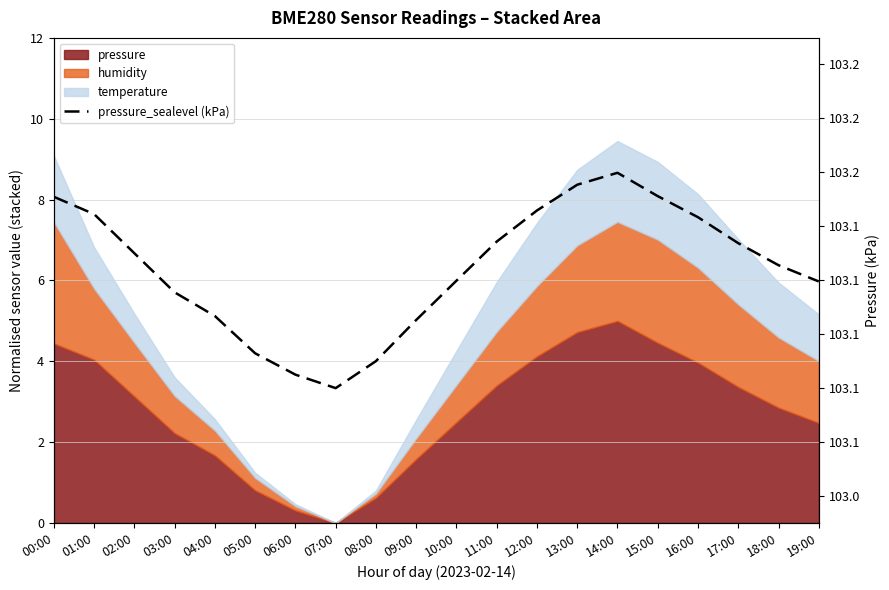

List the labels in order of value, largest first.

14:00, 13:00, 15:00, 00:00, 12:00, 01:00, 16:00, 11:00, 17:00, 02:00, 18:00, 10:00, 19:00, 03:00, 04:00, 09:00, 05:00, 08:00, 06:00, 07:00